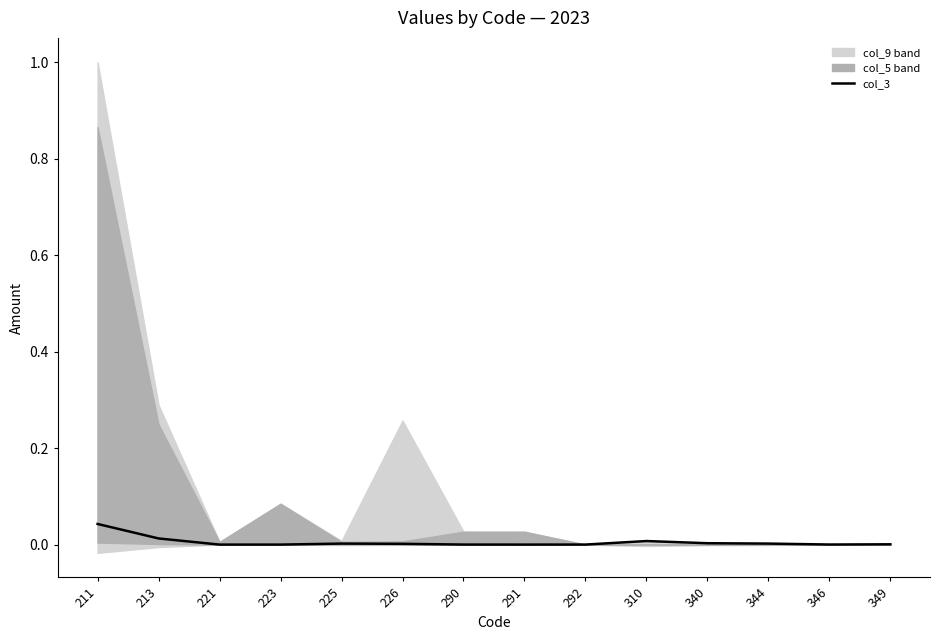

Which category has the highest value in the col_3 series?

211